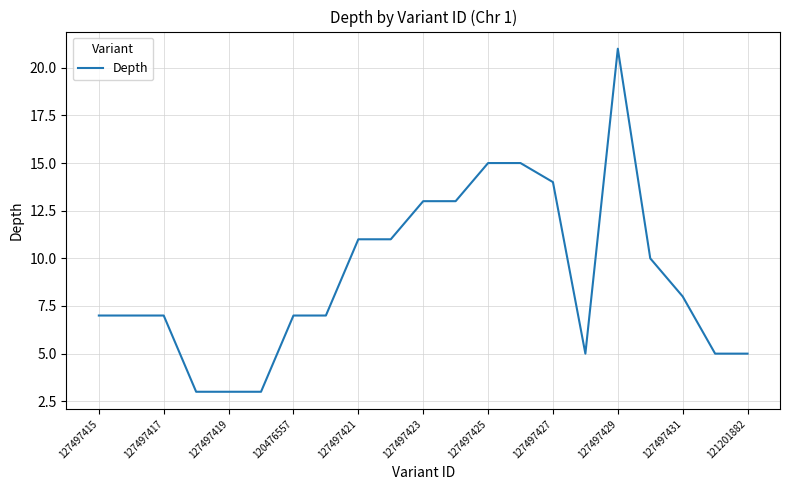

What is the minimum value shown in the chart?

3